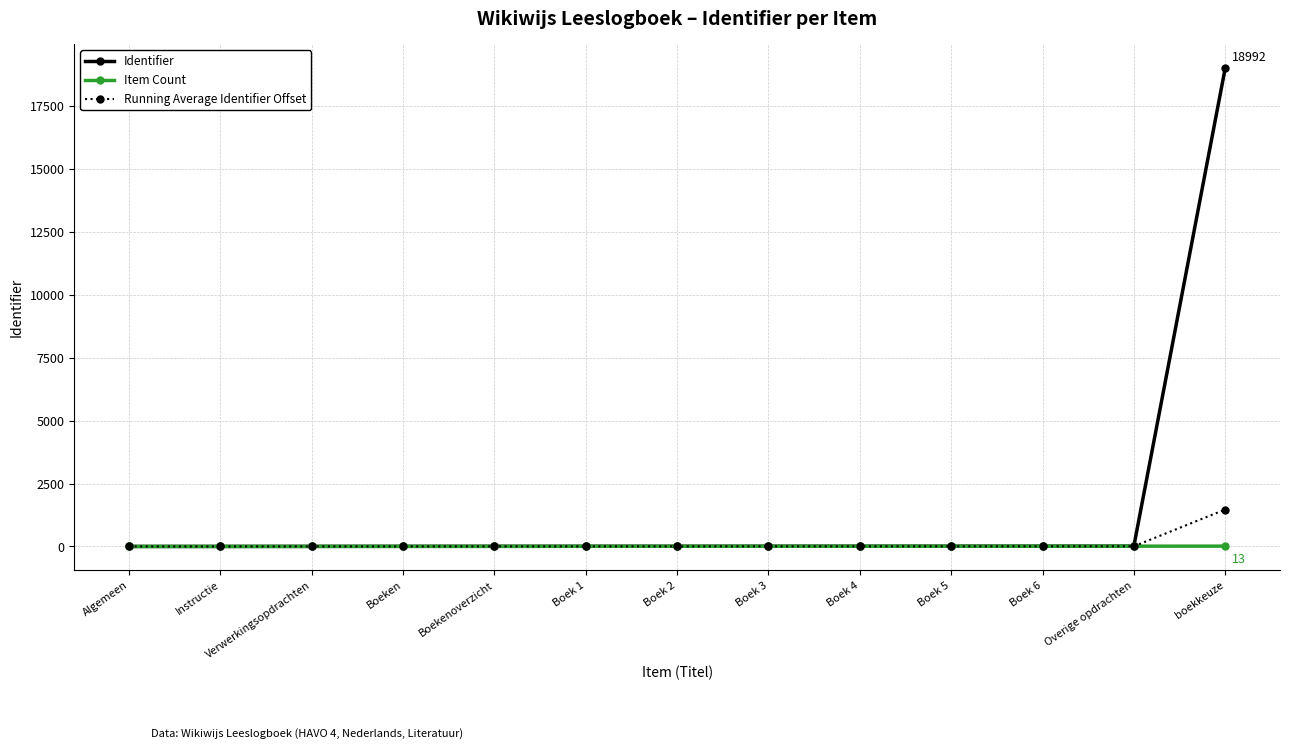

What is the total value across all series at Boek 4?

24.4